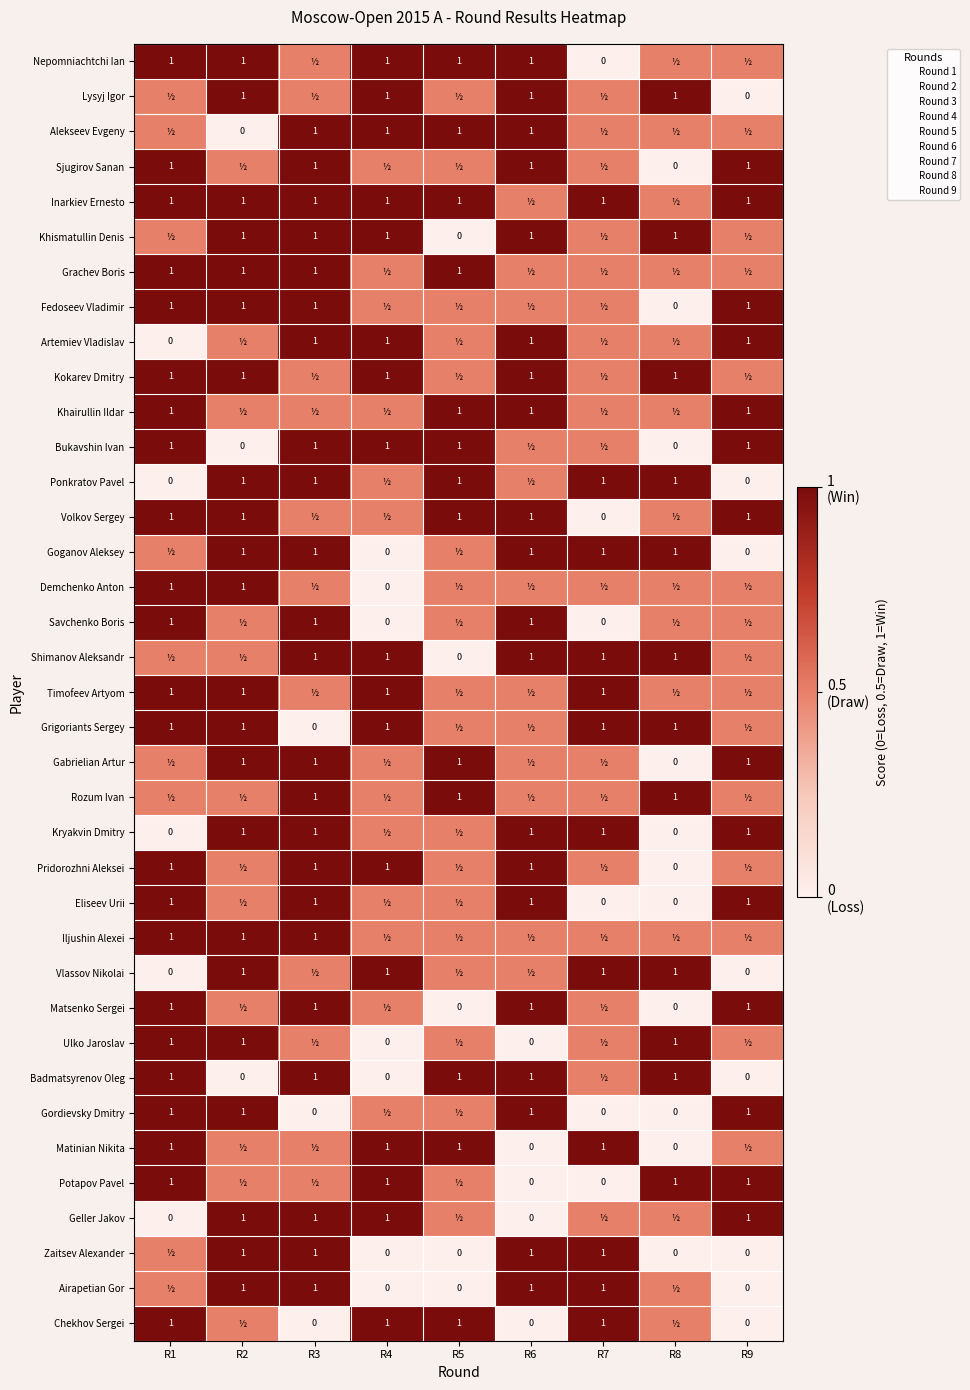

At R9, list the series in order from largest to smallest.

Sjugirov Sanan, Inarkiev Ernesto, Fedoseev Vladimir, Artemiev Vladislav, Khairullin Ildar, Bukavshin Ivan, Volkov Sergey, Gabrielian Artur, Kryakvin Dmitry, Eliseev Urii, Matsenko Sergei, Gordievsky Dmitry, Potapov Pavel, Geller Jakov, Nepomniachtchi Ian, Alekseev Evgeny, Khismatullin Denis, Grachev Boris, Kokarev Dmitry, Demchenko Anton, Savchenko Boris, Shimanov Aleksandr, Timofeev Artyom, Grigoriants Sergey, Rozum Ivan, Pridorozhni Aleksei, Iljushin Alexei, Ulko Jaroslav, Matinian Nikita, Lysyj Igor, Ponkratov Pavel, Goganov Aleksey, Vlassov Nikolai, Badmatsyrenov Oleg, Zaitsev Alexander, Airapetian Gor, Chekhov Sergei